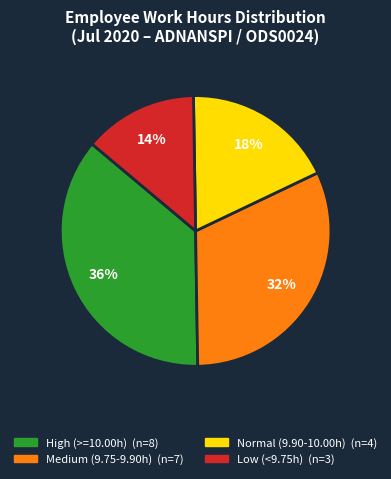

To the nearest percent, what is the average slice percentage?

25%